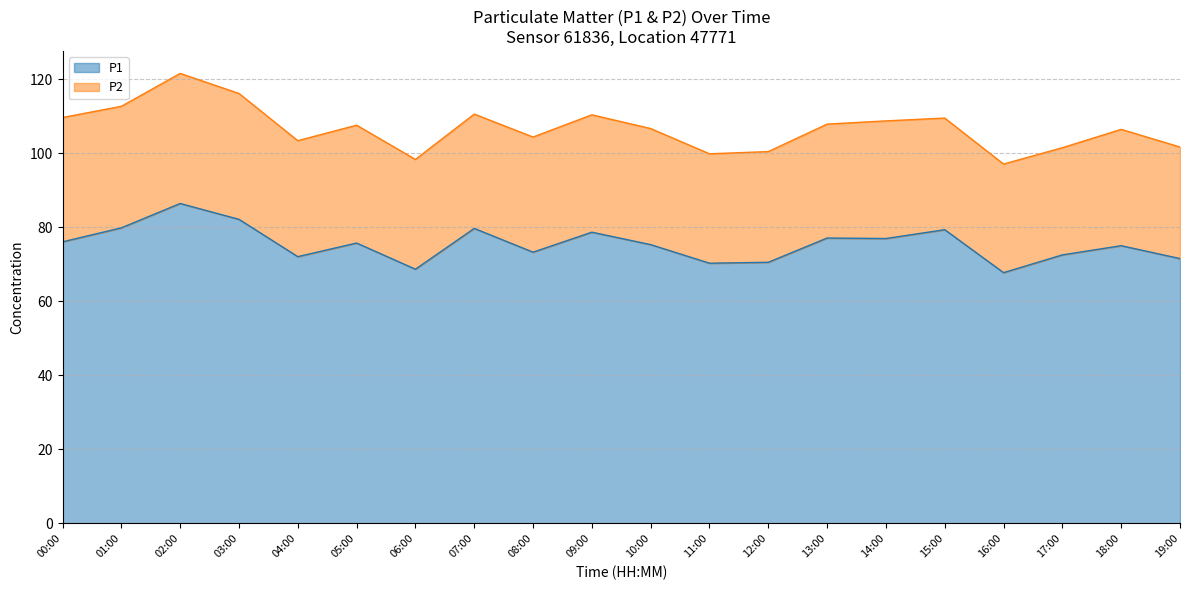

Where does the data first go above 75?

00:00